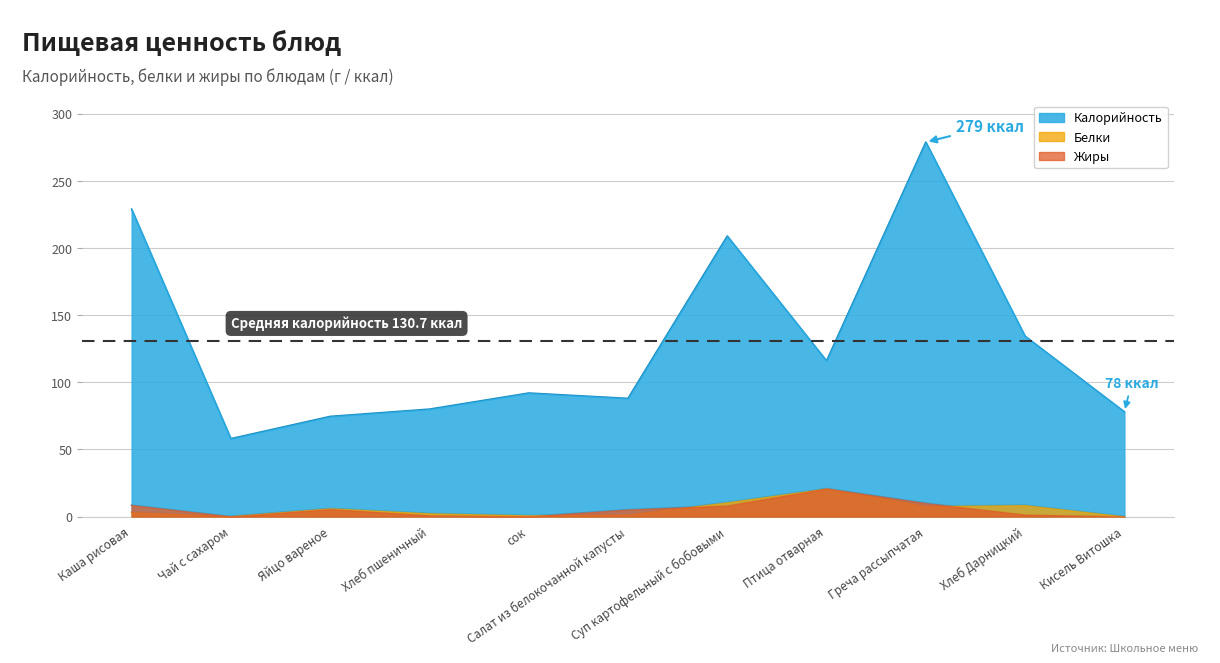

The Белки series shows 0.2 at сок. True or false?

False